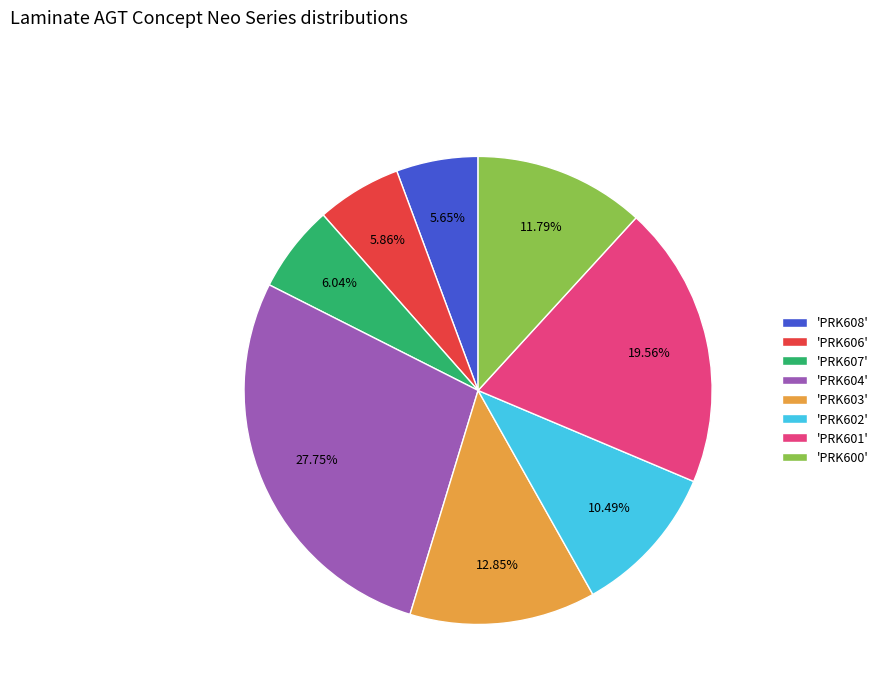

What is the largest slice in the pie chart?

'PRK604'